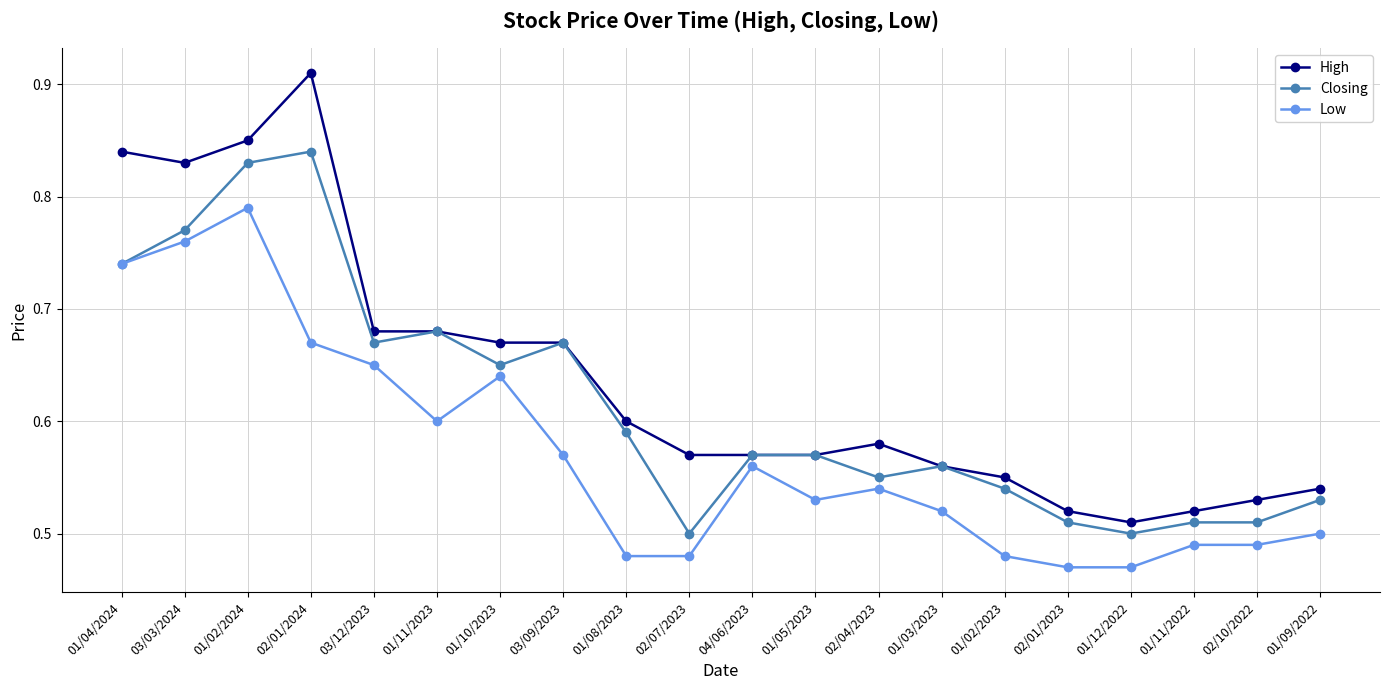

True or false: High and Low cross at least once.

False